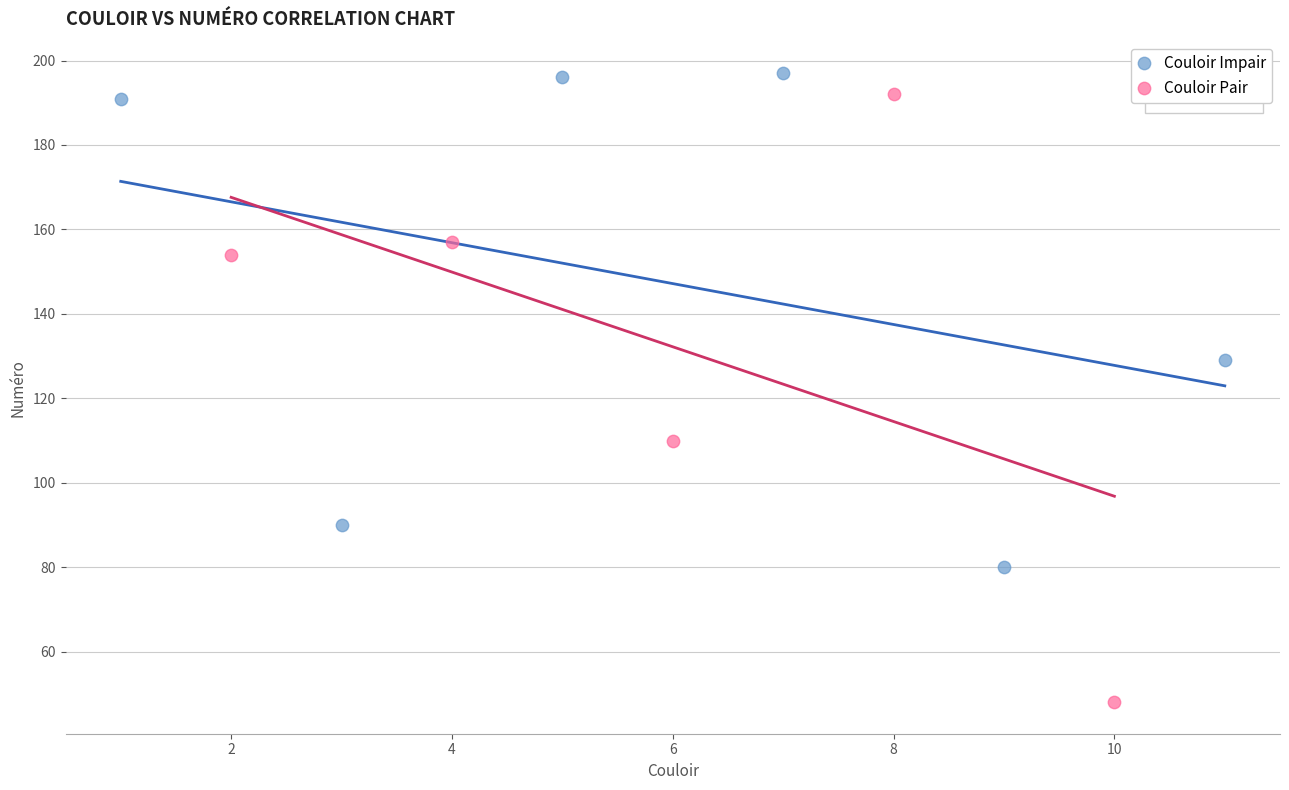

Which series has the widest spread of Y values?

Couloir Pair